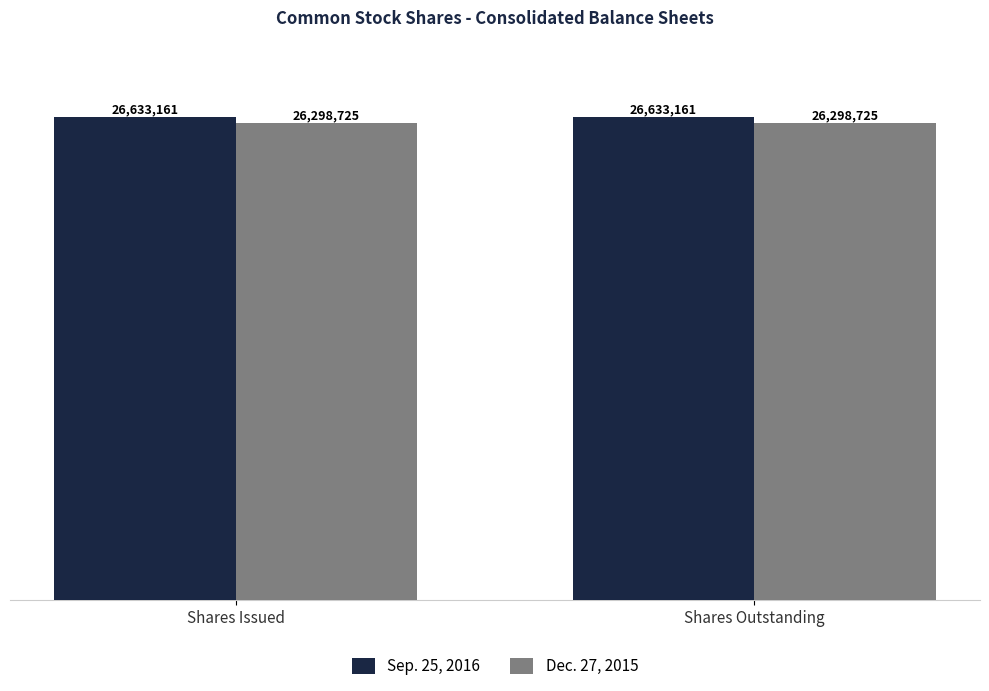

What is the smallest value displayed?

26298725